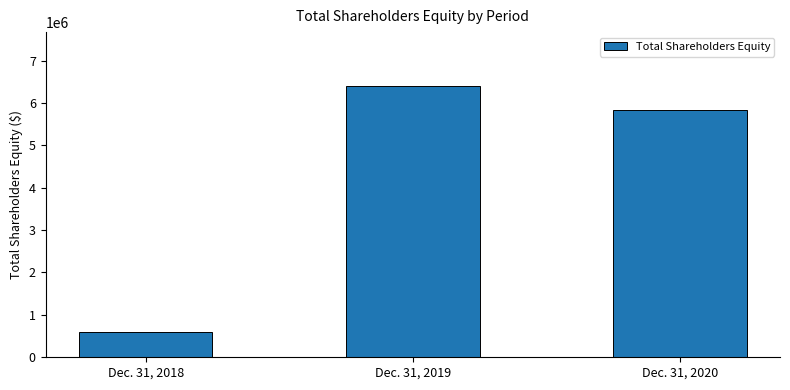

What is the average value?

4273144